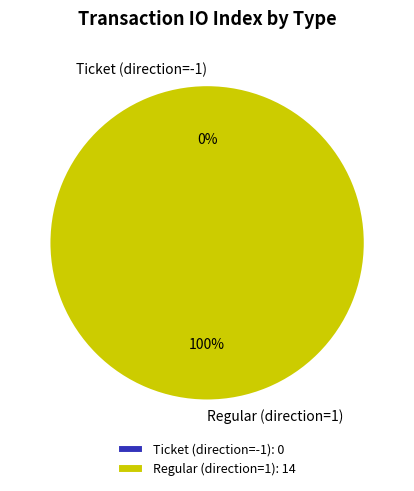

How many slices are in this pie chart?

2